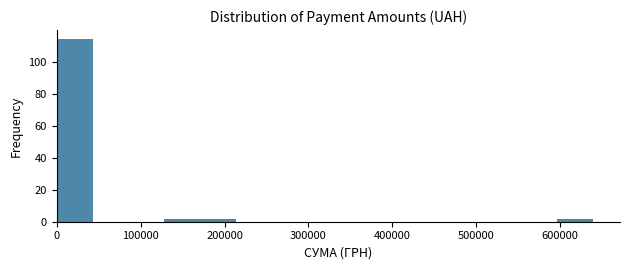

Which range on the x-axis has the tallest bar?

0 to 40000